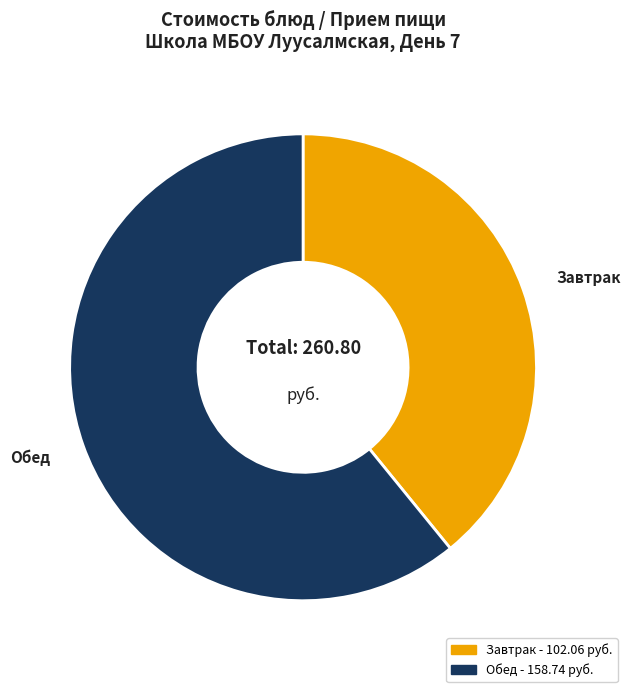

Does any single category account for the majority?

Yes